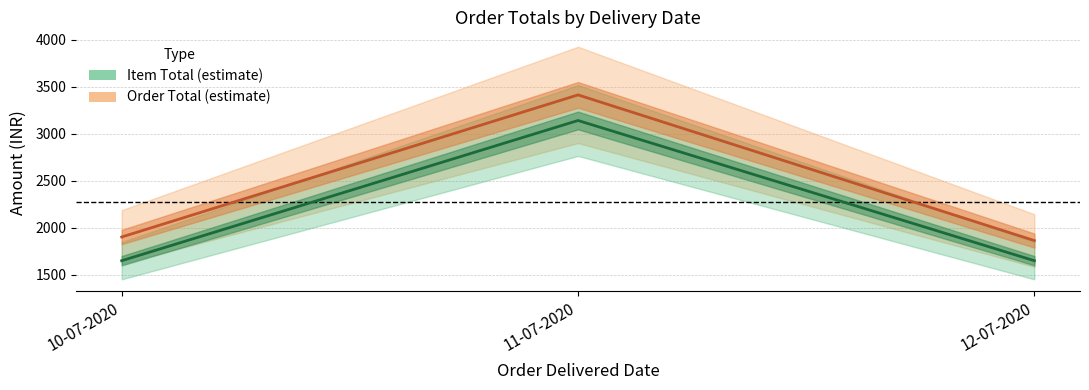

The Order Total series shows 601 at 12-07-2020. True or false?

False